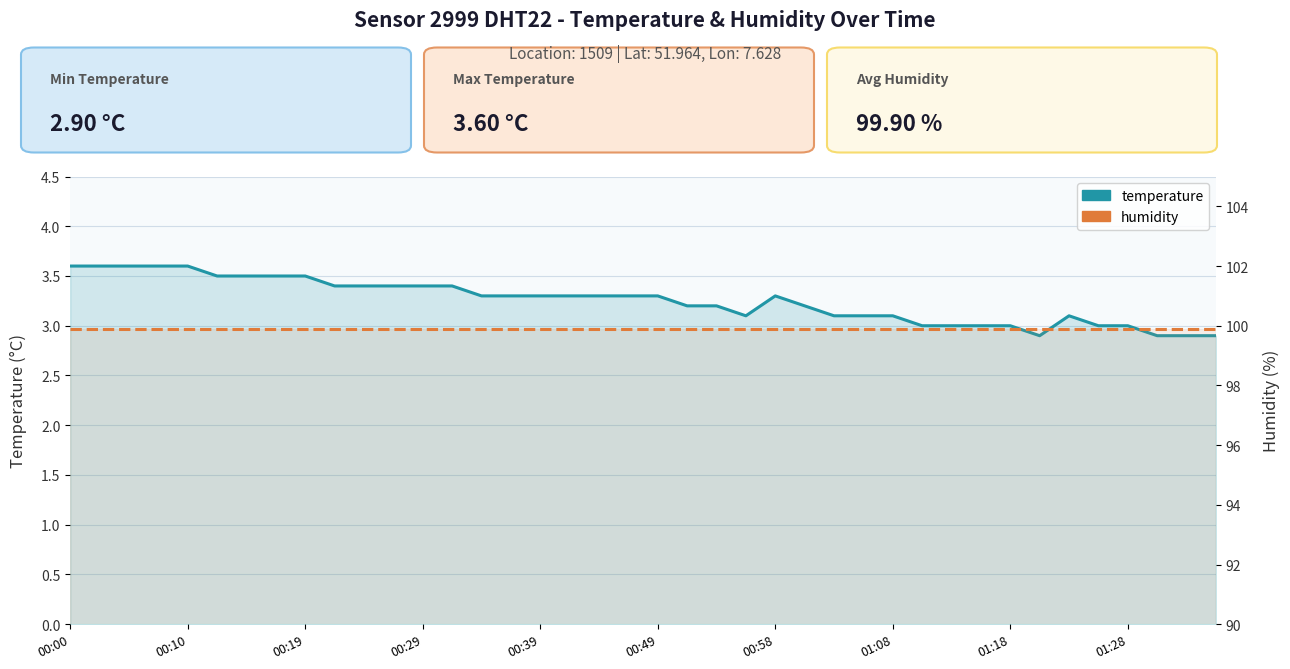

Rank the series at 35 from lowest to highest value.

temperature, humidity